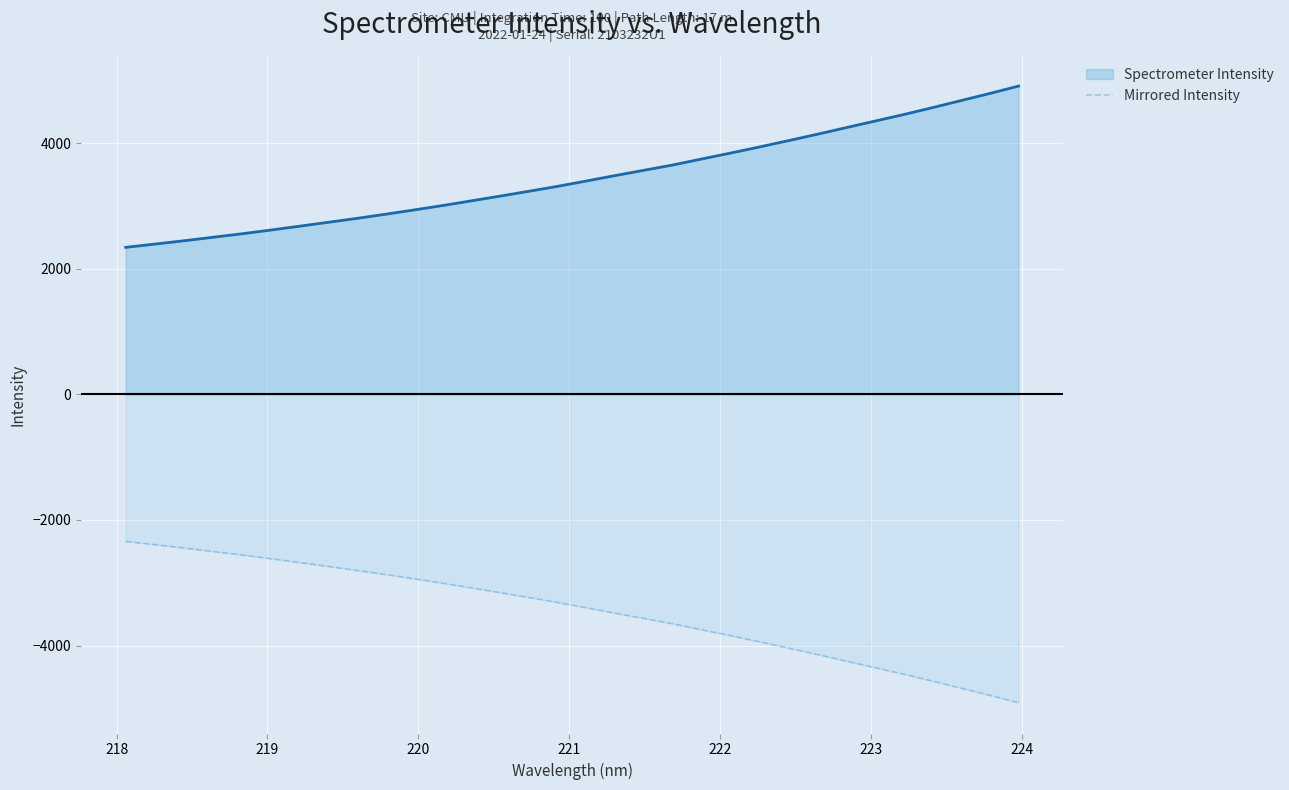

What is the smallest value displayed?

-4910.6